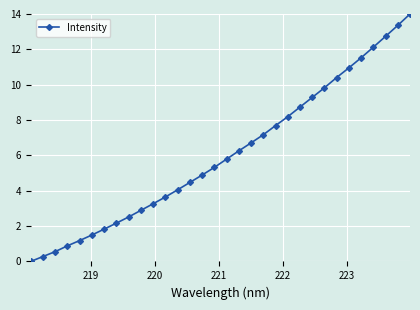

True or false: the data has more than 2 interior local peaks.

False